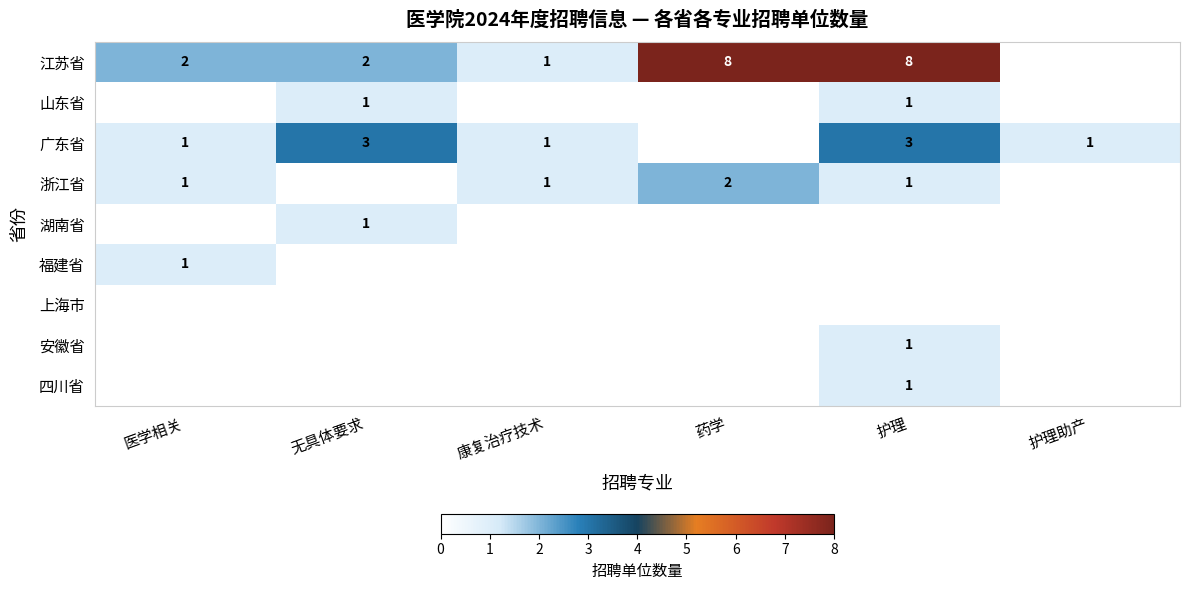

How many data points does each series have?

6